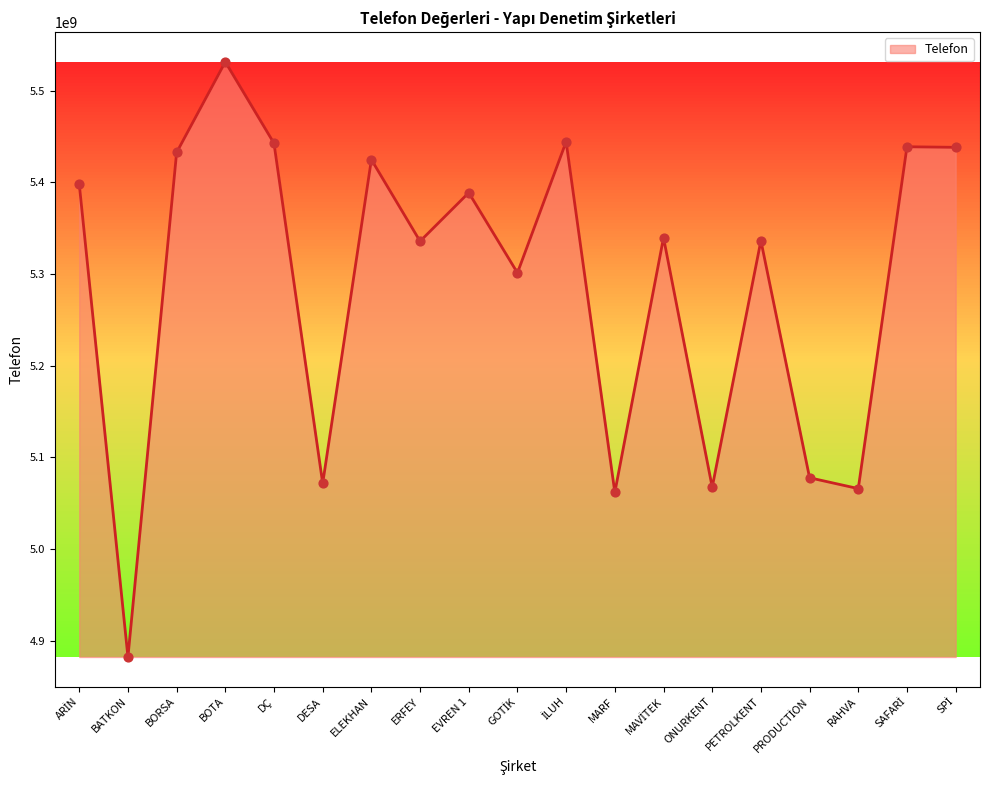

Which has a higher value, PETROLKENT or EVREN 1?

EVREN 1